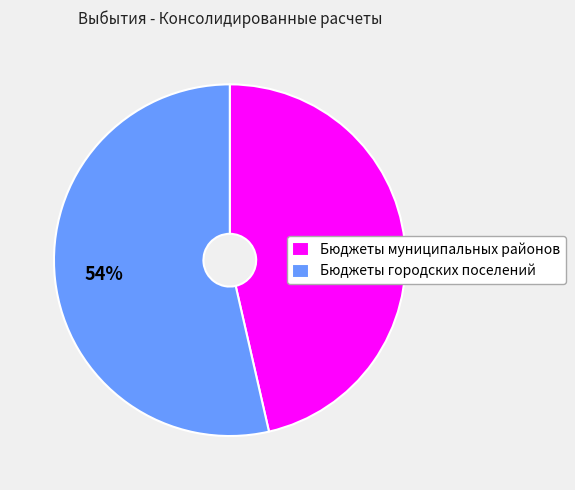

Is it true that Бюджеты городских поселений is 43% of the pie?

False